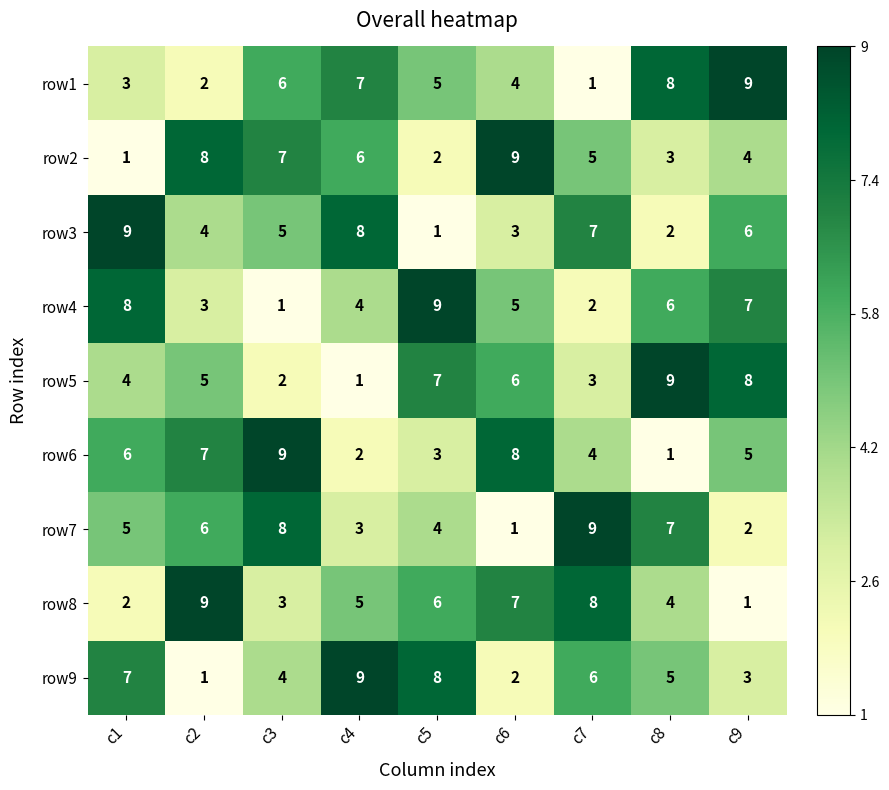

What is the sum of the row7 values at c2 and c4?

9